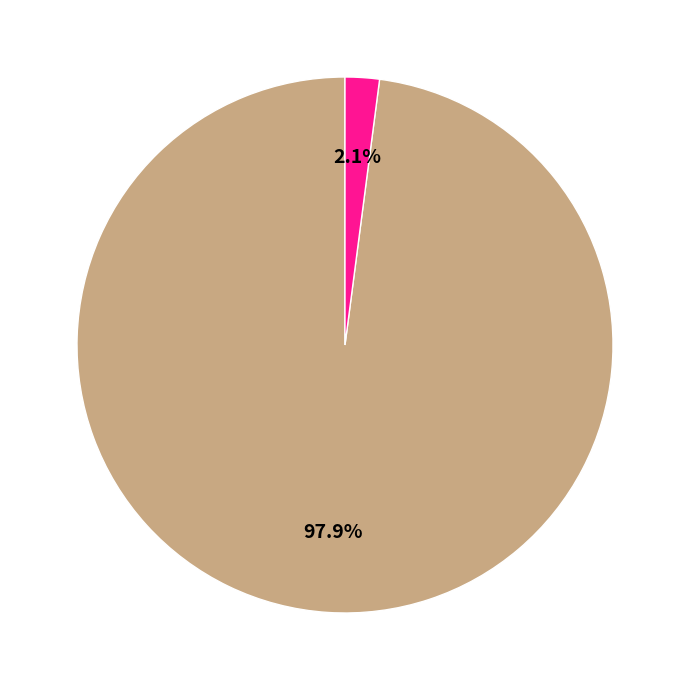

Does any single category account for the majority?

Yes